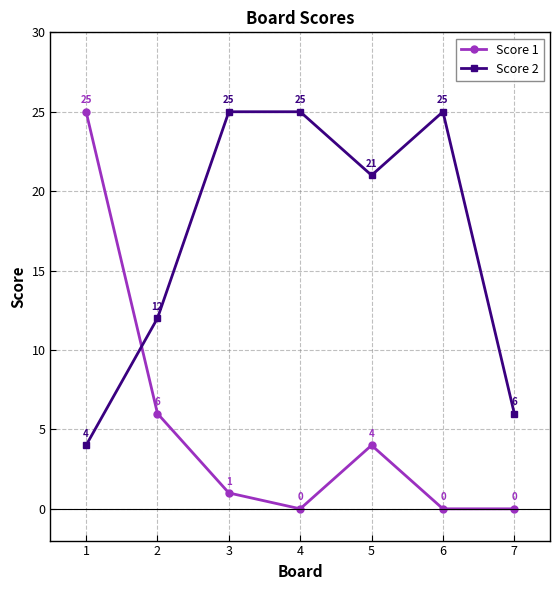

What is the difference between the highest and lowest values at 5?

17